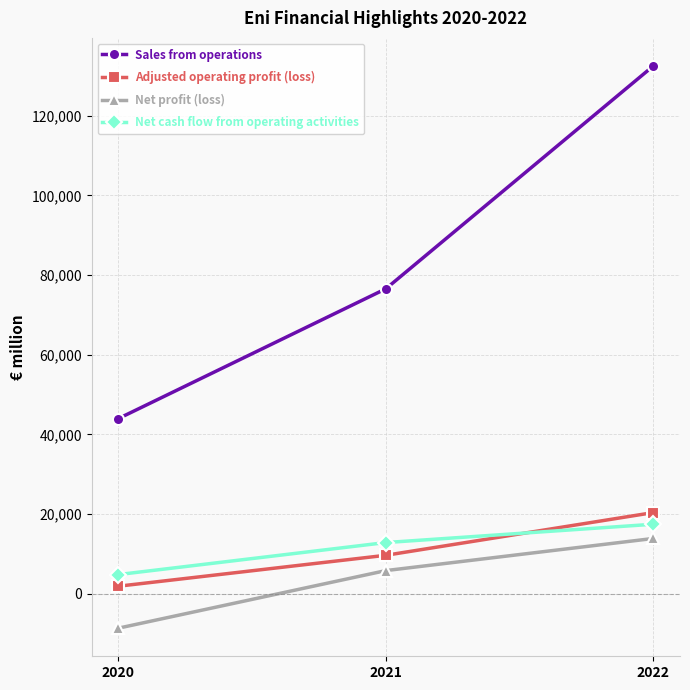

What is the value of the Adjusted operating profit (loss) point at the 2nd from the left?

9664